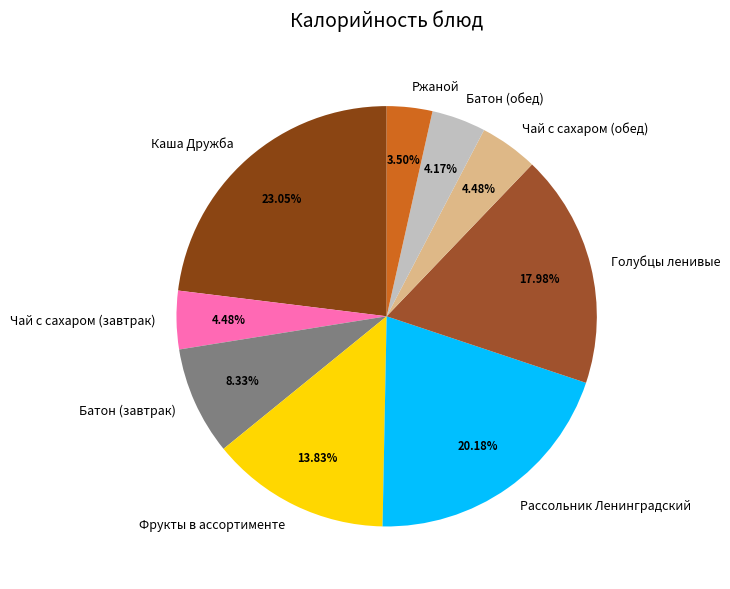

Which has a higher value, Чай с сахаром (обед) or Каша Дружба?

Каша Дружба